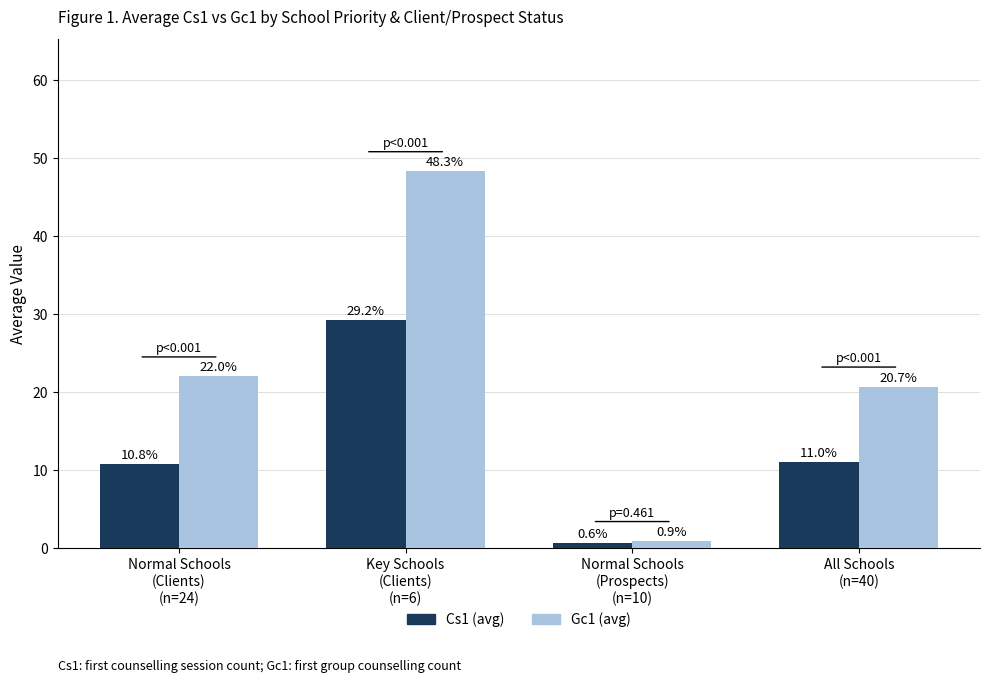

What is the minimum value shown in the chart?

0.6